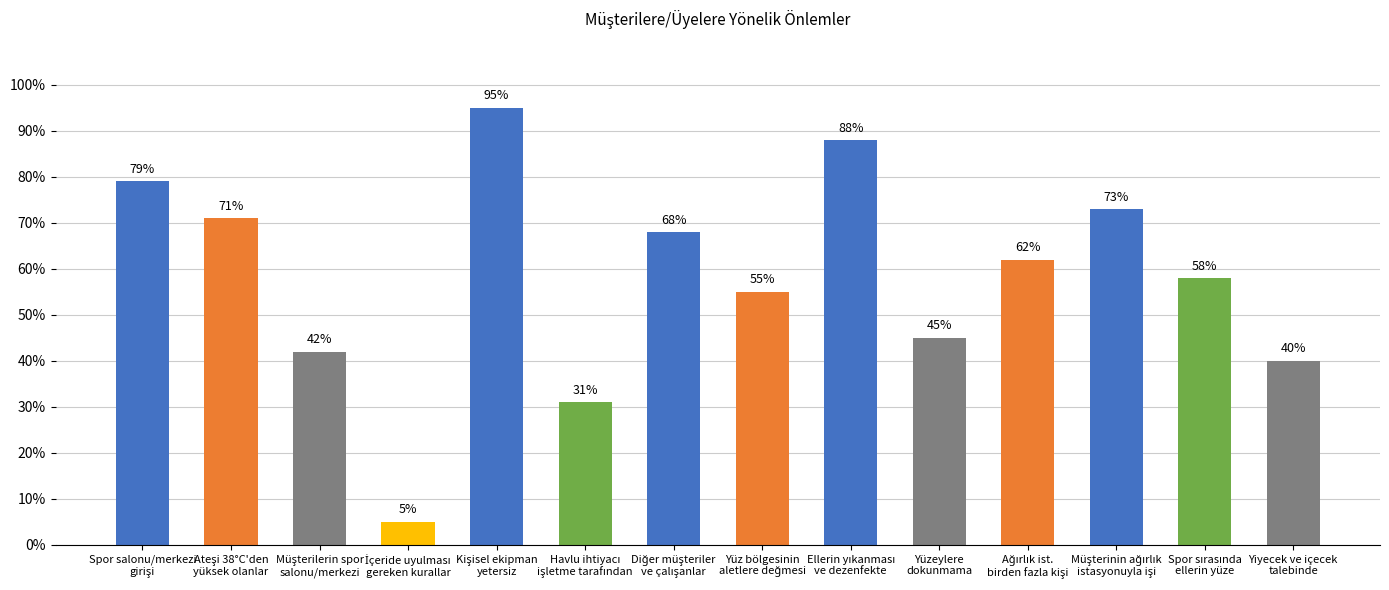

What is the minimum value shown in the chart?

5